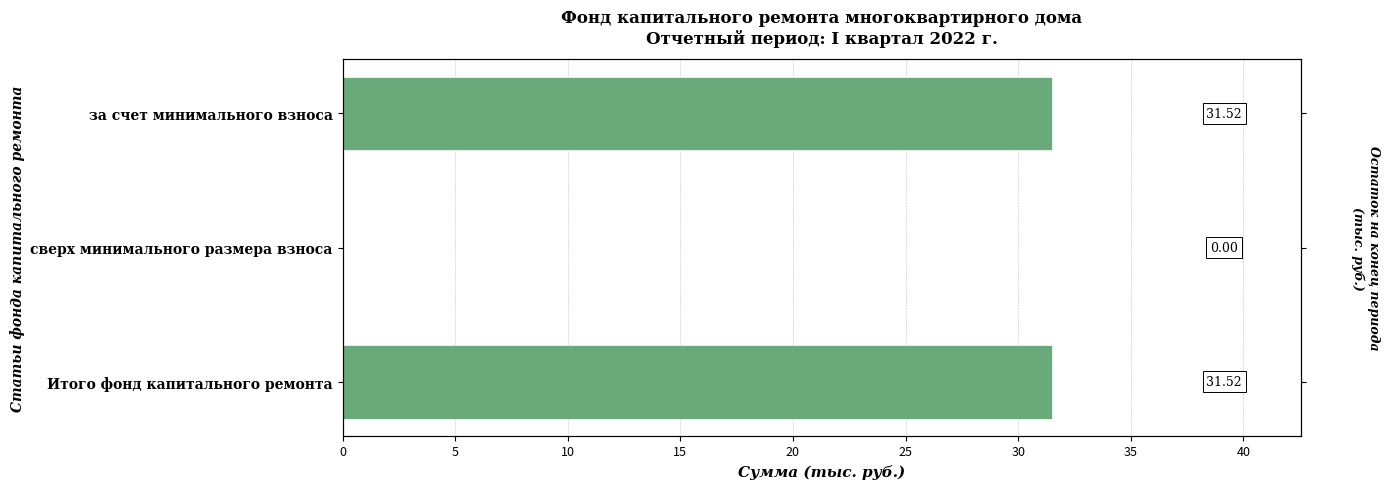

What is the sum of the values at 0 and 10?

63.0